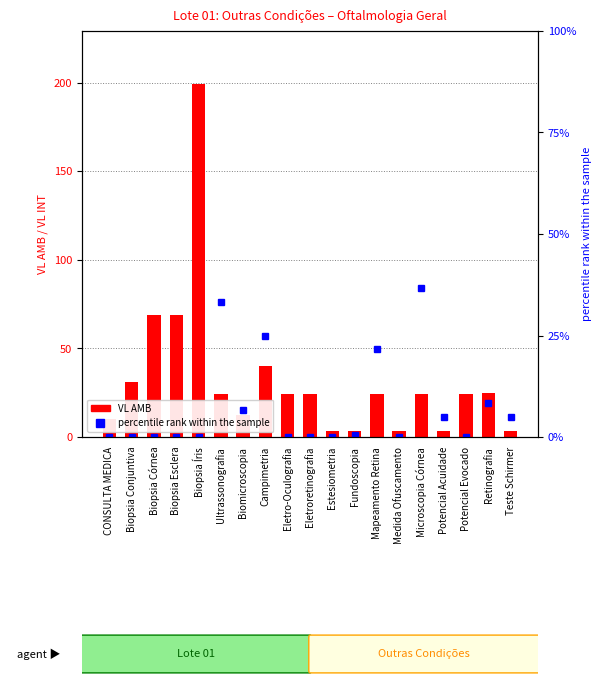

What are all the series names shown in the legend?

VL AMB, percentile rank within the sample